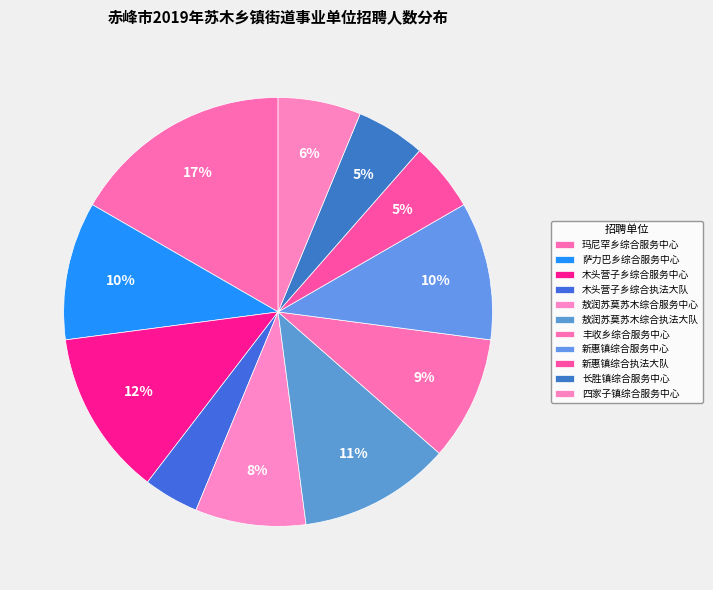

How many slices are in this pie chart?

11